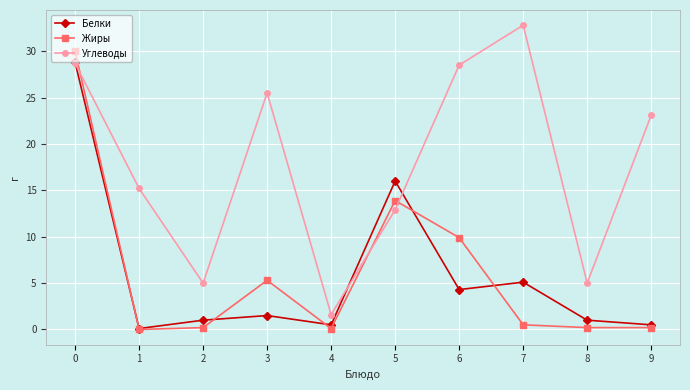

Which series has the largest total across all categories?

Углеводы